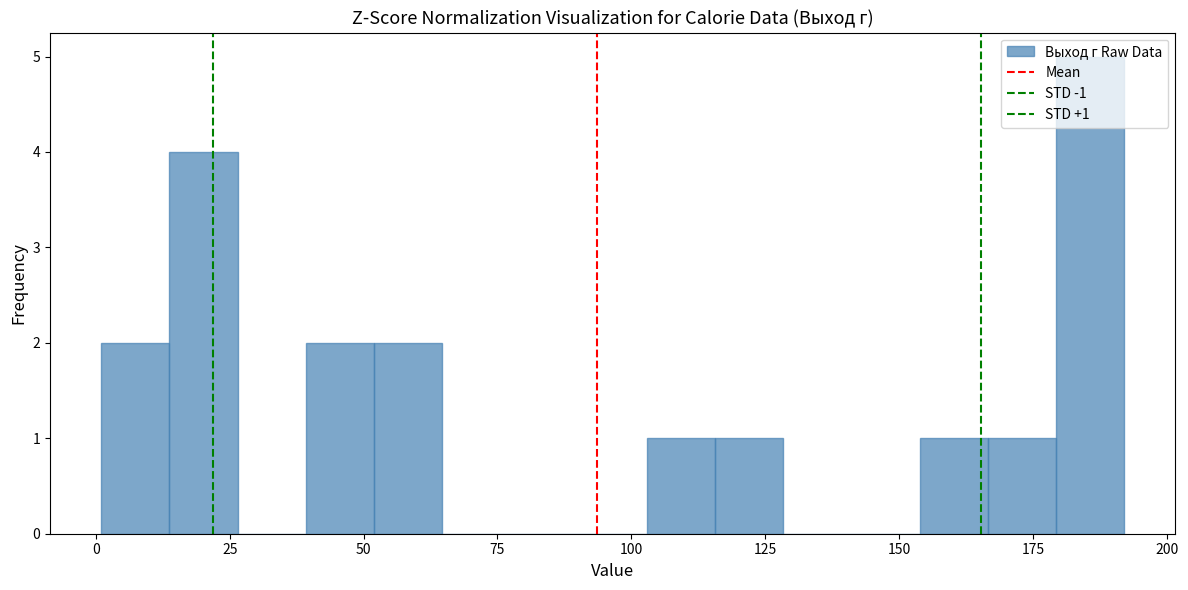

Read against the x-axis, roughly where is the centre of the tallest bar?

185